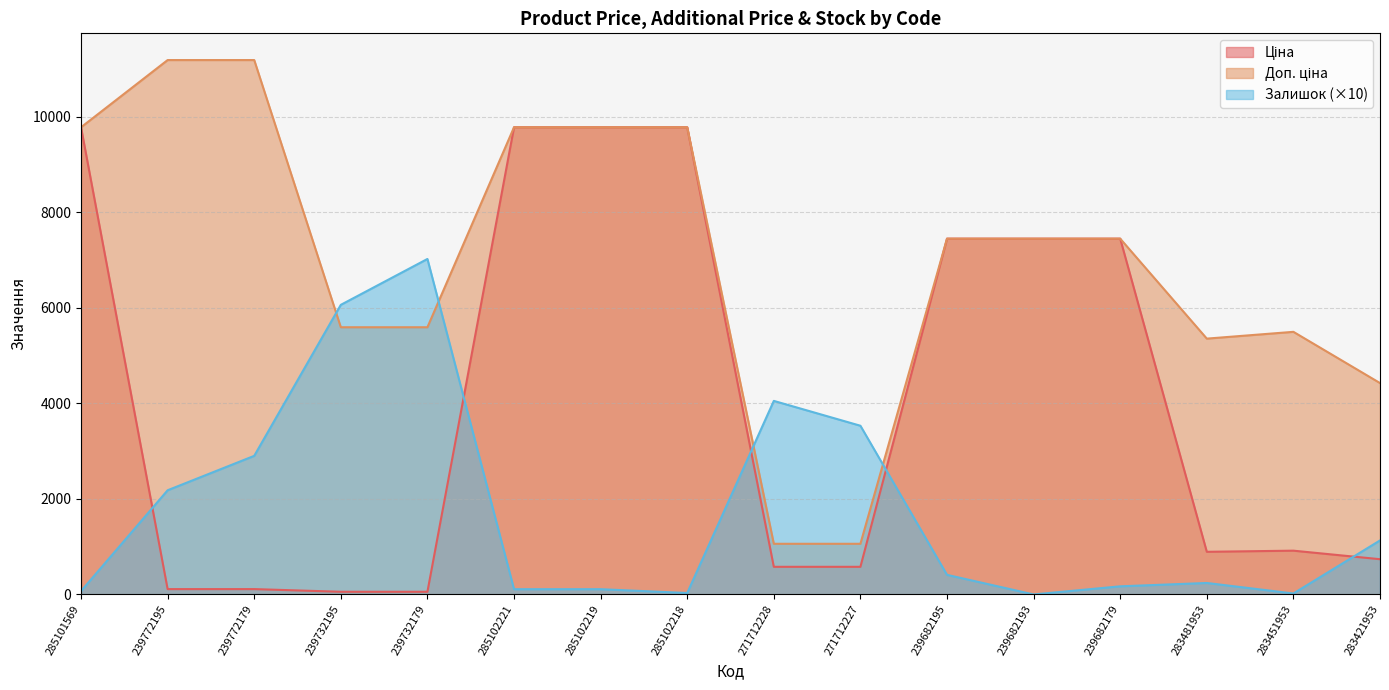

Reading right to left, transcribe all the data shown in this chart.

Ціна: 283421953=737.2	283451953=915.8	283481953=892.2	239682179=7444.6	239682193=7444.6	239682195=7444.6	271712227=578.1	271712228=578.1	285102218=9775.5	285102219=9775.5	285102221=9775.5	239732179=55.9	239732195=55.9	239772179=111.8	239772195=111.8	285101569=9775.5
Доп. ціна: 283421953=4423.0	283451953=5495.0	283481953=5353.1	239682179=7444.6	239682193=7444.6	239682195=7444.6	271712227=1060.0	271712228=1060.0	285102218=9775.5	285102219=9775.5	285102221=9775.5	239732179=5591.0	239732195=5591.0	239772179=11182.0	239772195=11182.0	285101569=9775.5
Залишок: 283421953=1130.0	283451953=20.0	283481953=240.0	239682179=170.0	239682193=0.0	239682195=410.0	271712227=3530.0	271712228=4050.0	285102218=30.0	285102219=110.0	285102221=110.0	239732179=7020.0	239732195=6060.0	239772179=2900.0	239772195=2180.0	285101569=70.0